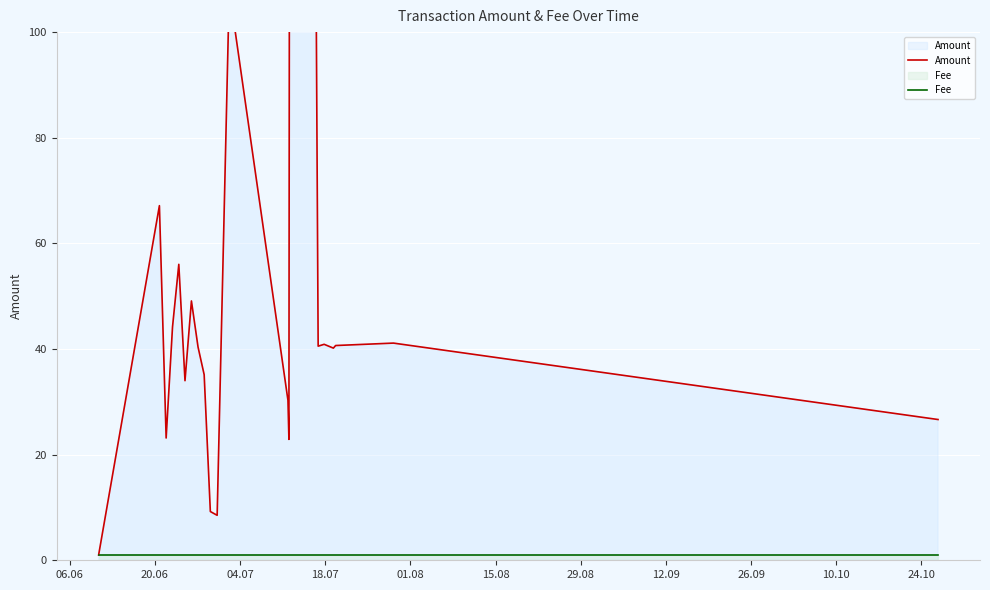

True or false: Fee and Amount intersect in this chart.

False